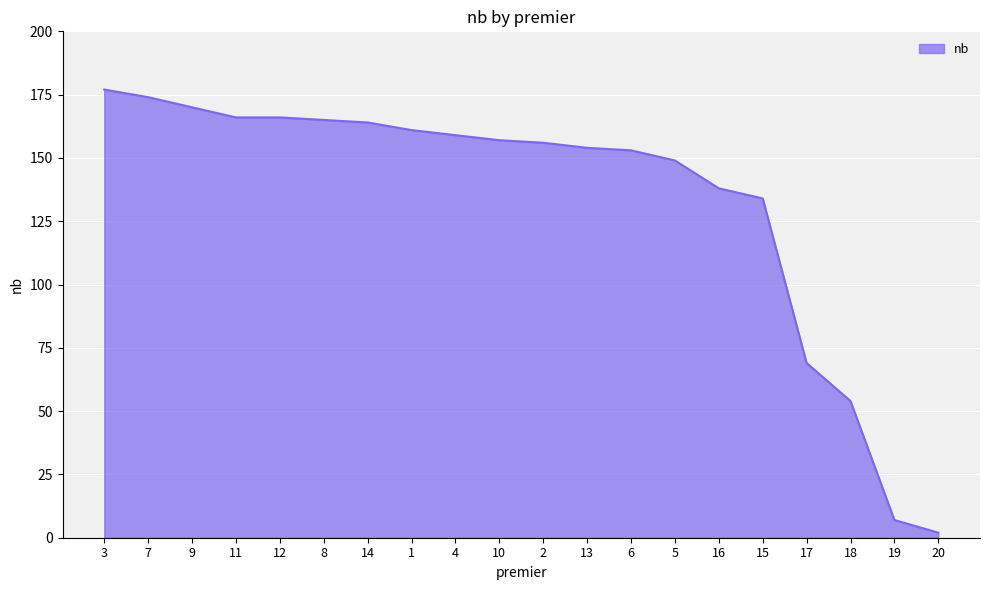

Count the number of categories in the chart.

20